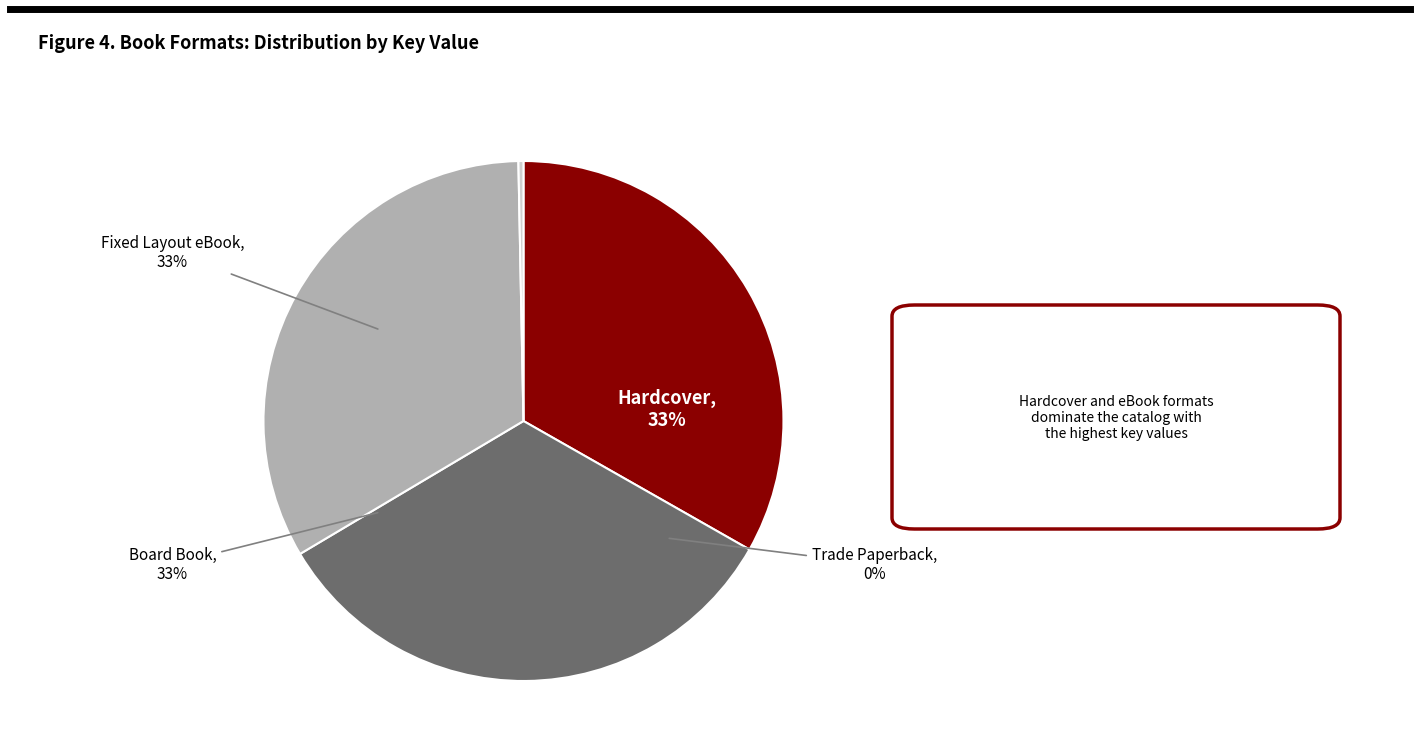

Combined, what portion of the pie is Fixed Layout eBook and Trade Paperback?

33.5%